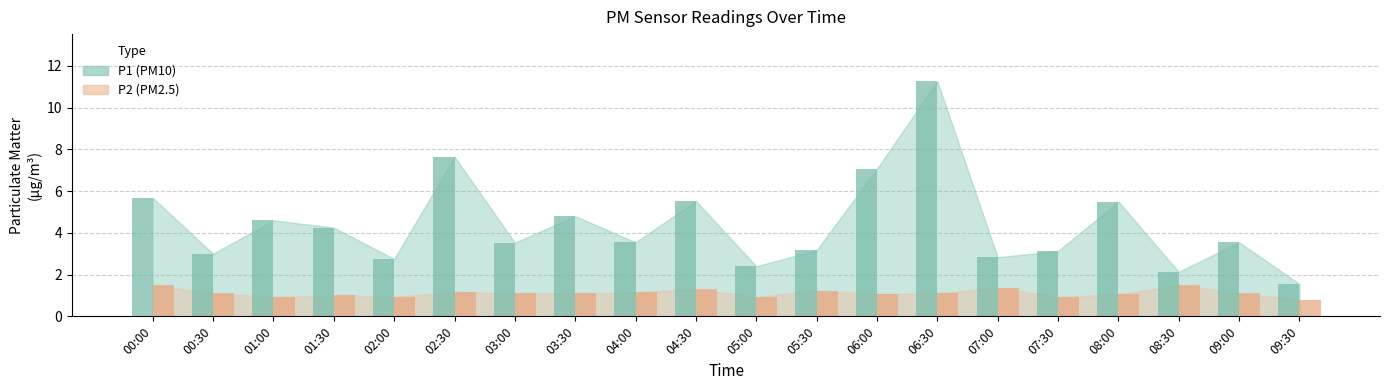

What is the label of the 7th bar from the left?

03:00